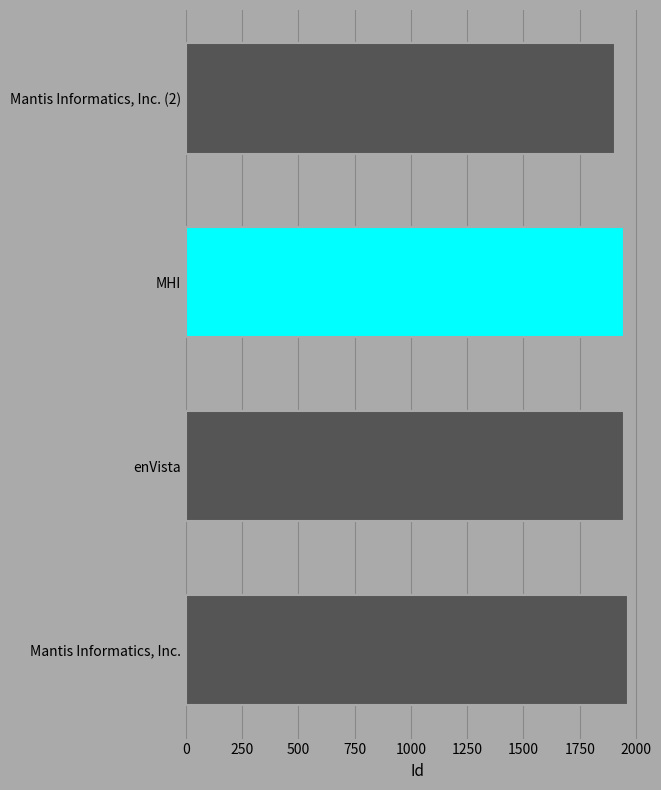

What is the difference between the maximum and minimum values?

57